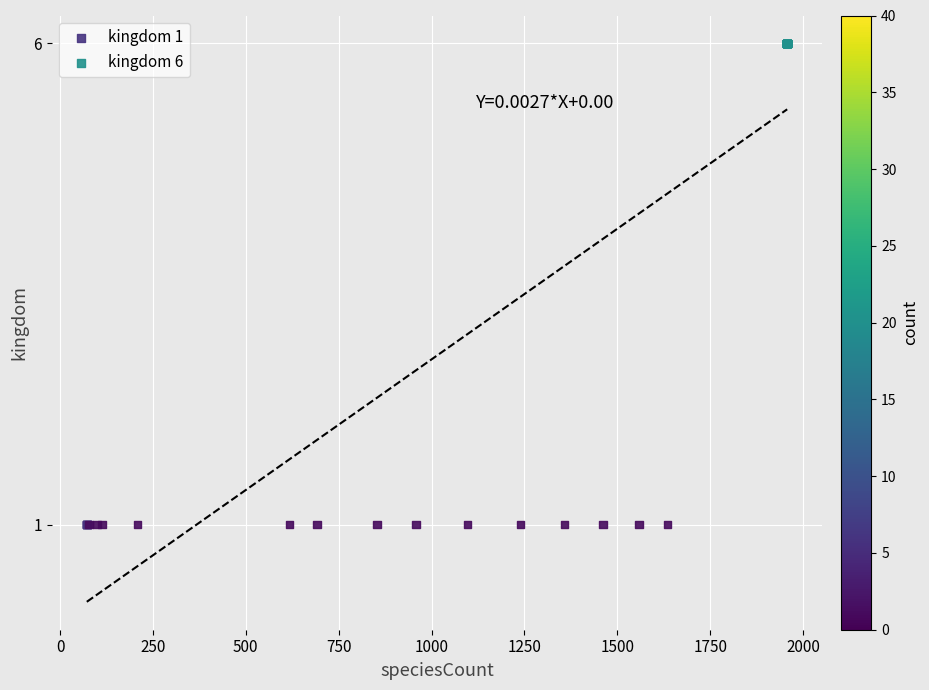

Which series contains the highest Y value?

kingdom 6